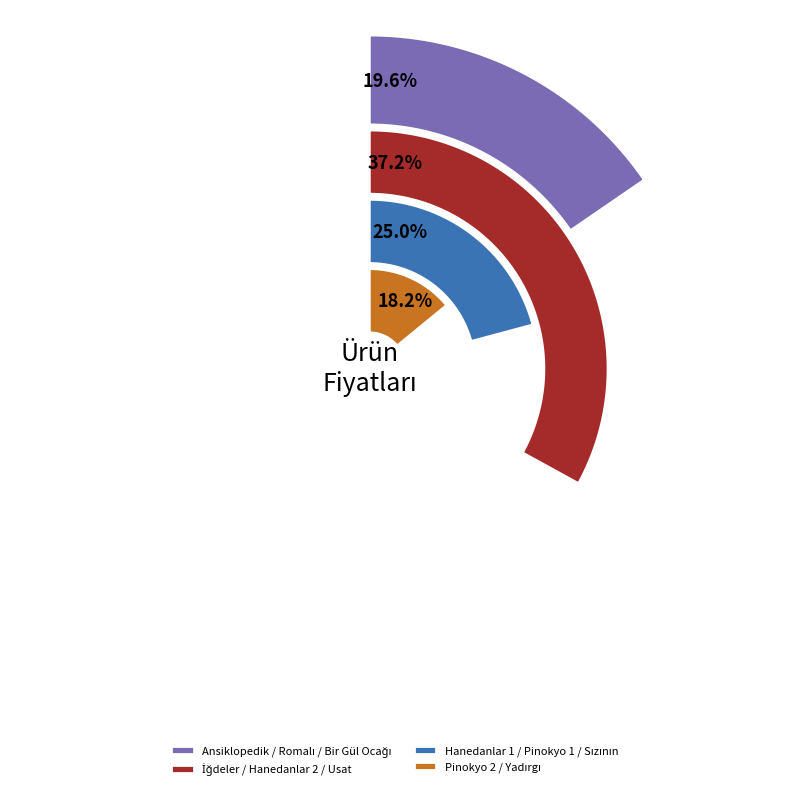

Is Bir Gül Ocağı the majority of the pie?

No